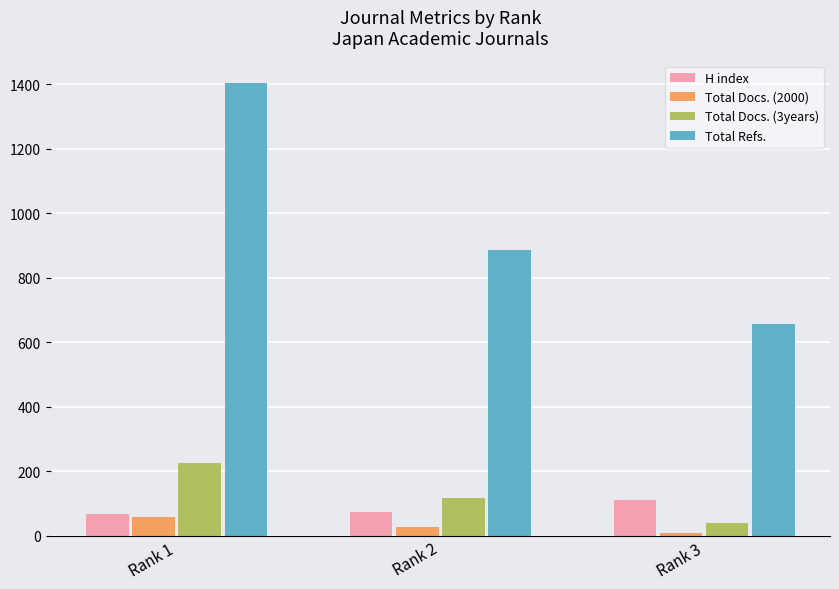

What is the value of the Total Refs. bar at the 1st from the left?

1404